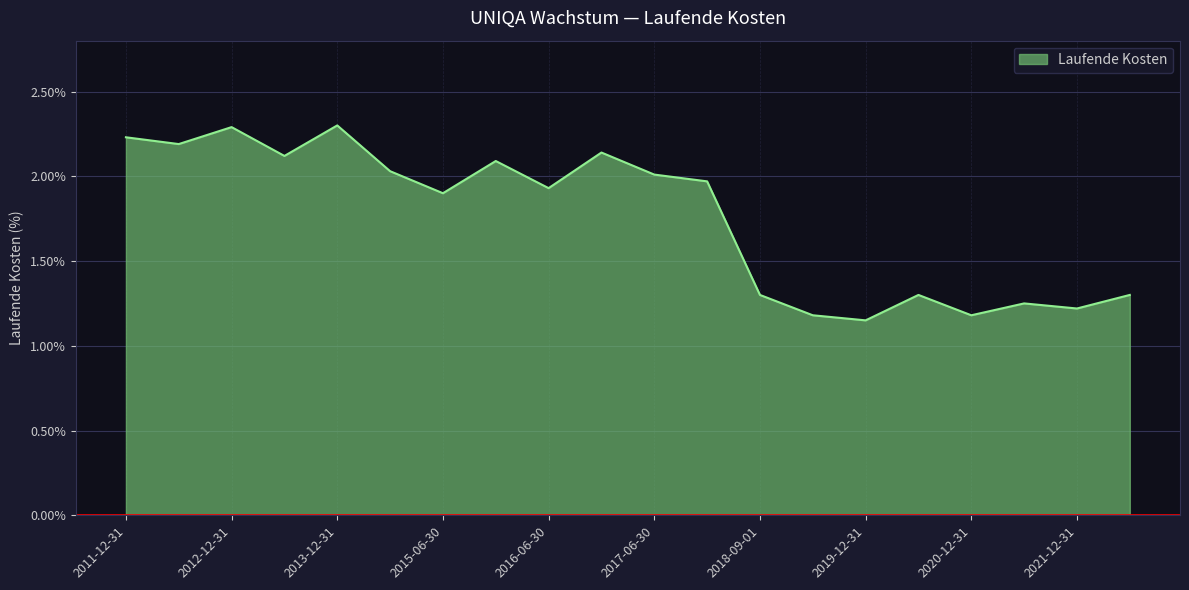

Does the chart display data point markers on the line(s)?

No